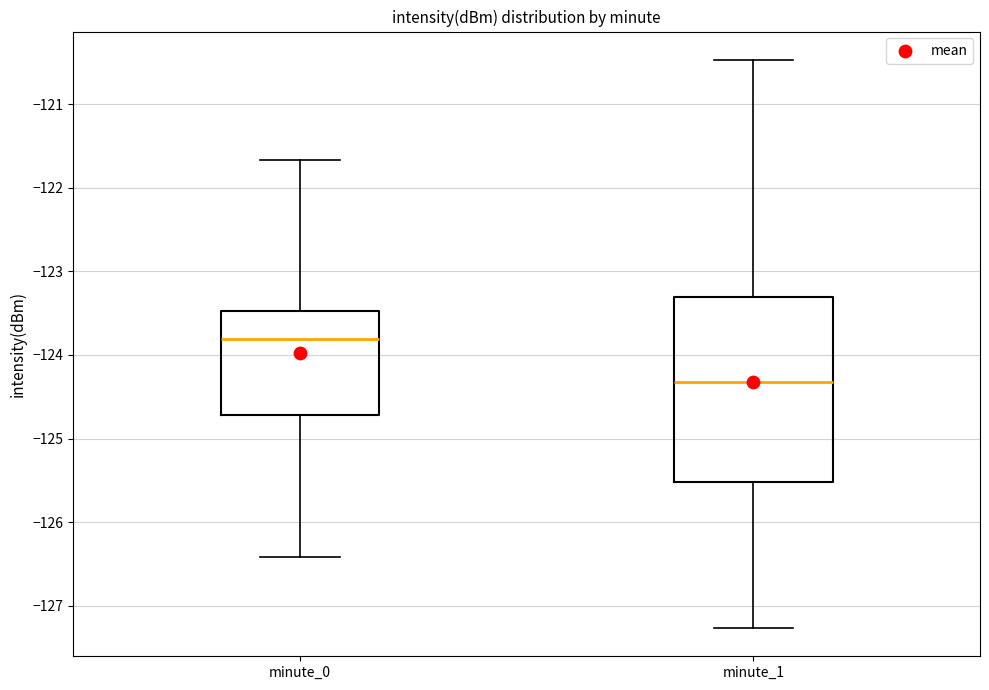

Reading left to right, read every box against the y-axis: the position of its median line, the range the box covers, and the ends of its whiskers. The values are not printed on the chart, so give them approximately, as read against the axis.

minute_0: median -123.8, box -124.7 to -123.5, whiskers -126.4 to -121.7
minute_1: median -124.3, box -125.5 to -123.3, whiskers -127.3 to -120.5